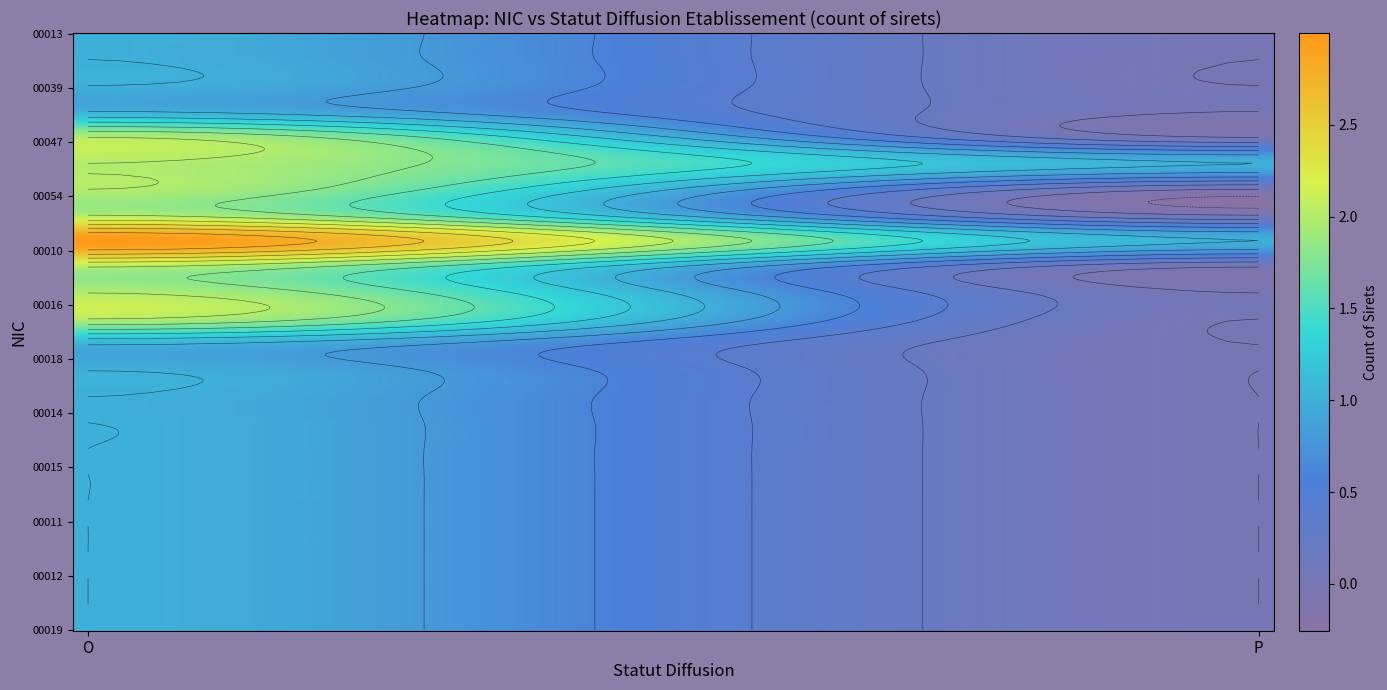

Is it true that 00013 equals 0 at P?

True